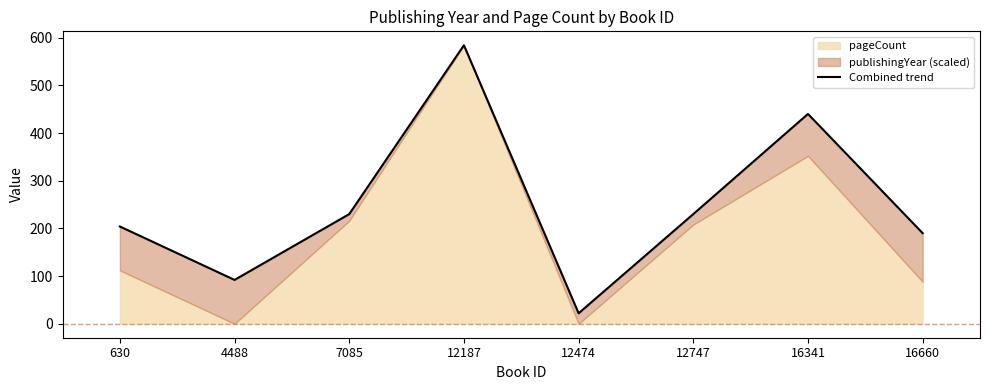

Which label corresponds to the largest value in the chart?

12187